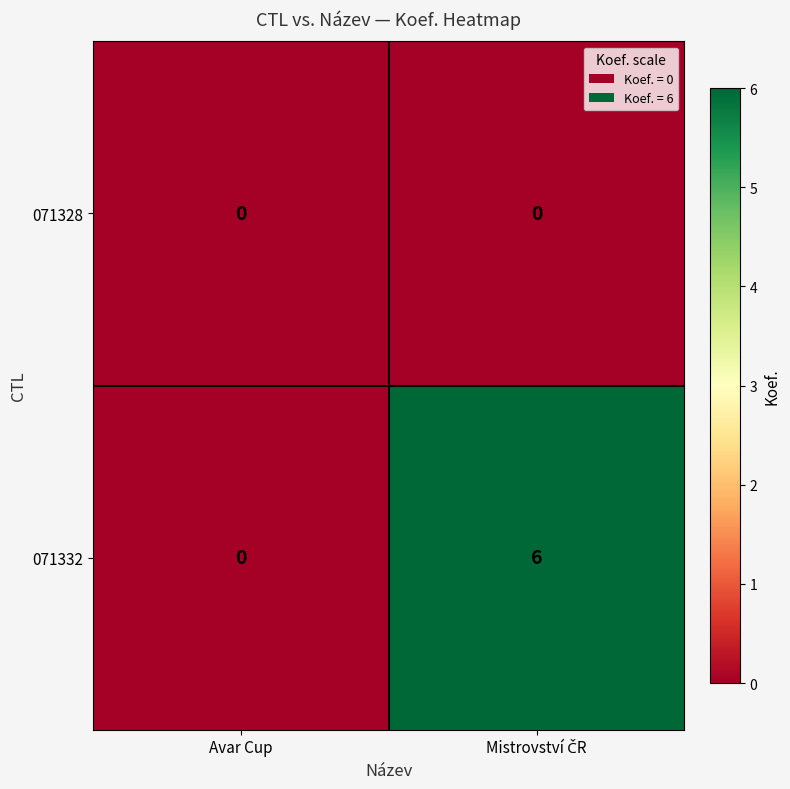

Rank the series by their maximum value, from lowest to highest.

071328, 071332